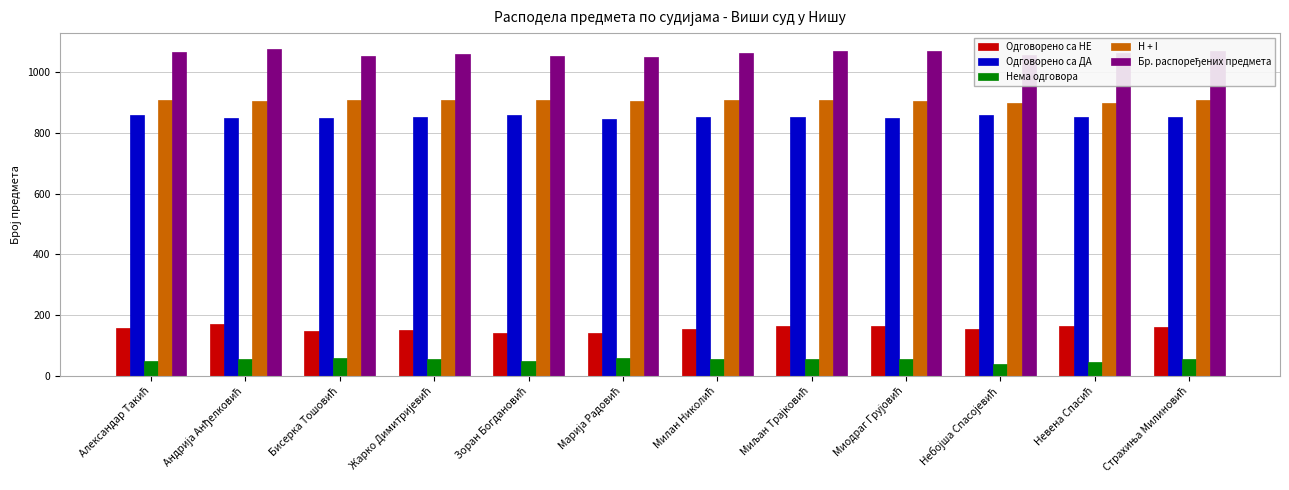

What is the sum of all Одговорено са НЕ values?

1876